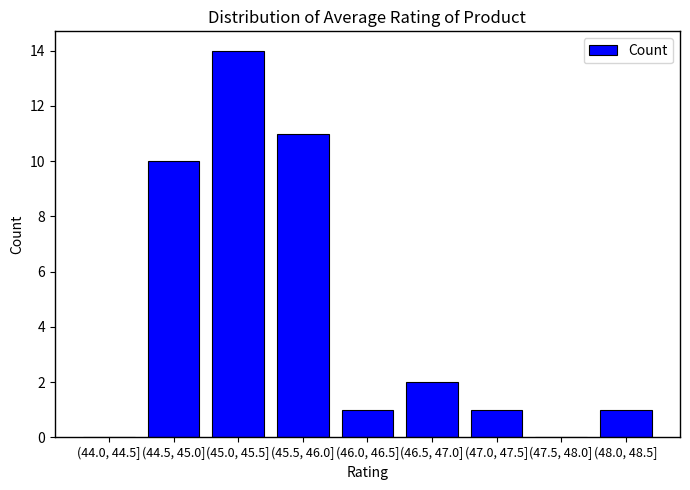

Reading right to left, what are all the values shown in this chart?

(48.0, 48.5]=1	(47.5, 48.0]=0	(47.0, 47.5]=1	(46.5, 47.0]=2	(46.0, 46.5]=1	(45.5, 46.0]=11	(45.0, 45.5]=14	(44.5, 45.0]=10	(44.0, 44.5]=0